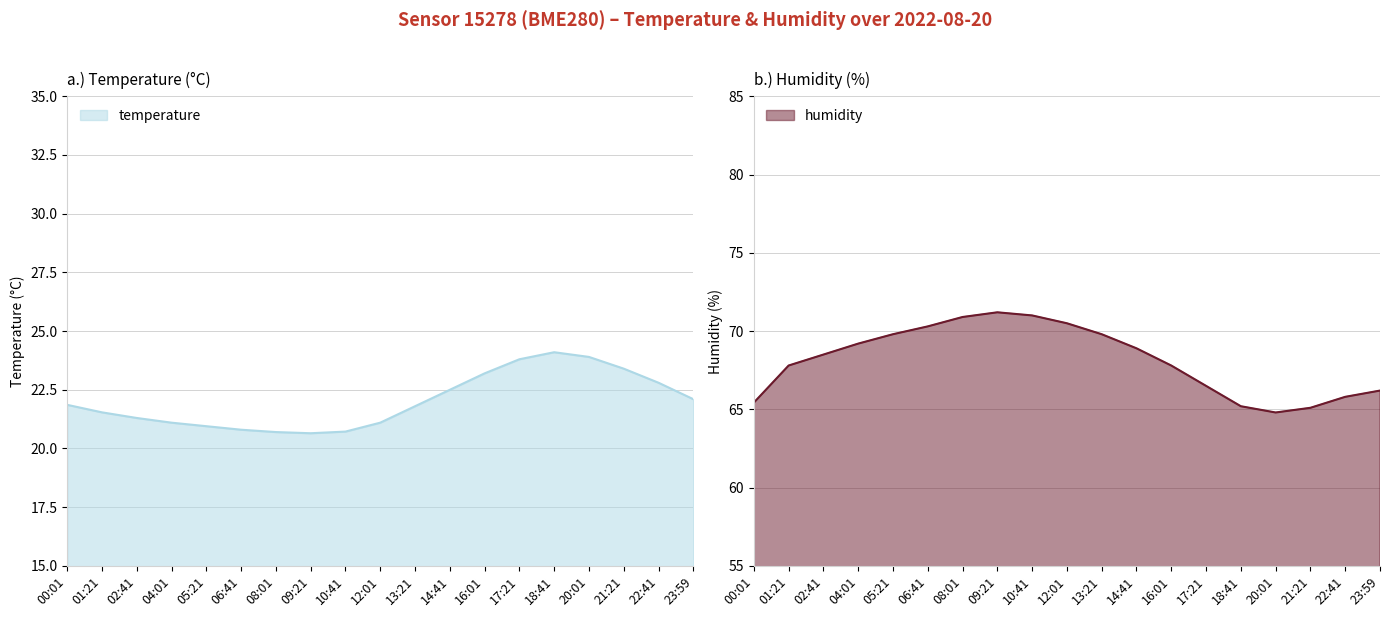

Which series has the largest total across all categories?

humidity